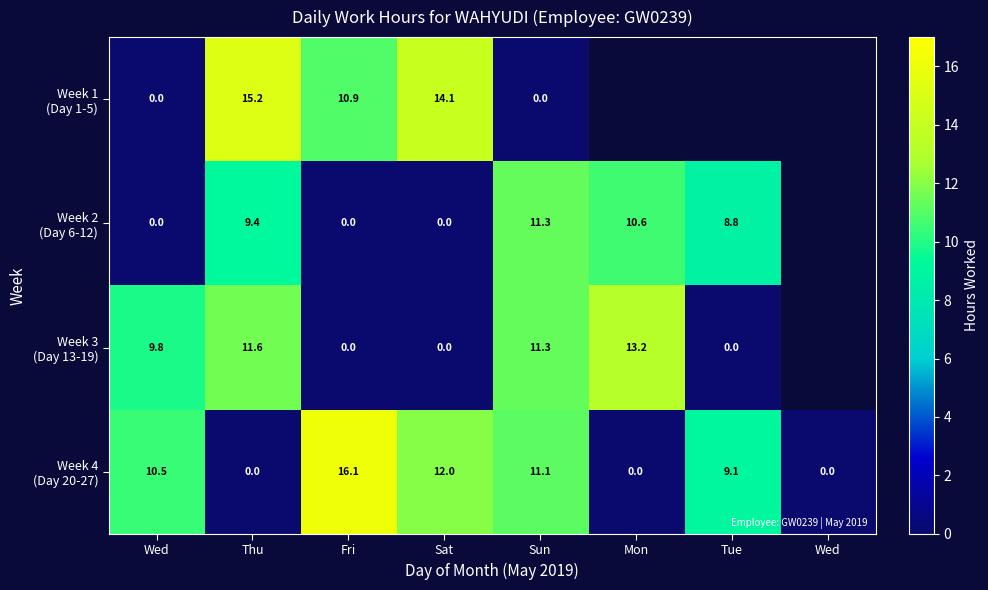

What is the difference between the maximum and minimum values in the Week 1 (Day 1-5) series?

15.2